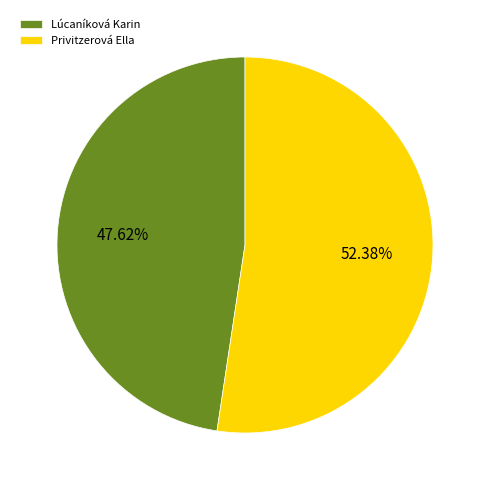

Rank the categories by value from highest to lowest.

Privitzerová Ella, Lúcaníková Karin